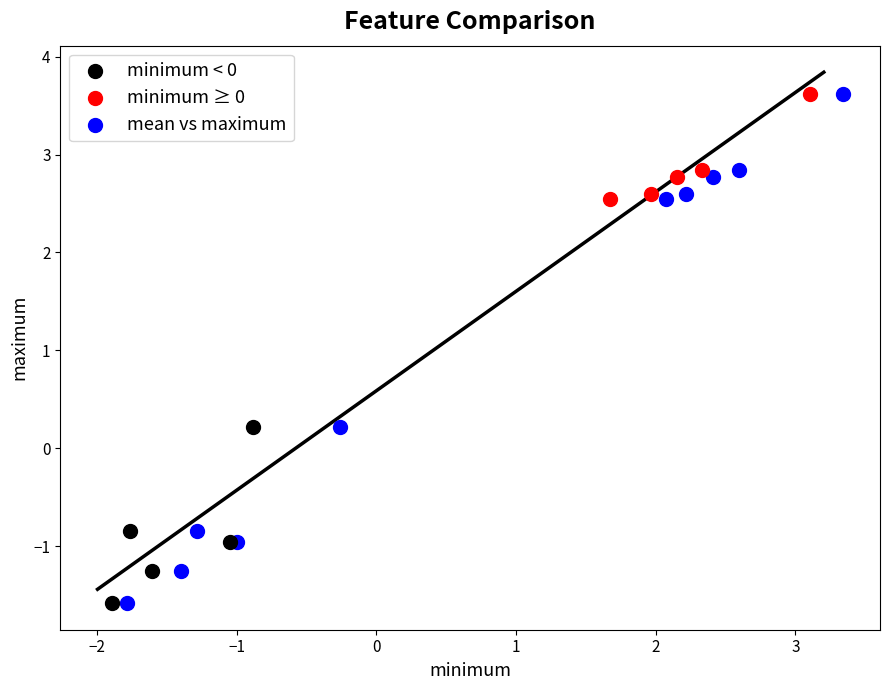

Which series has the largest Y range (max minus min)?

mean vs maximum